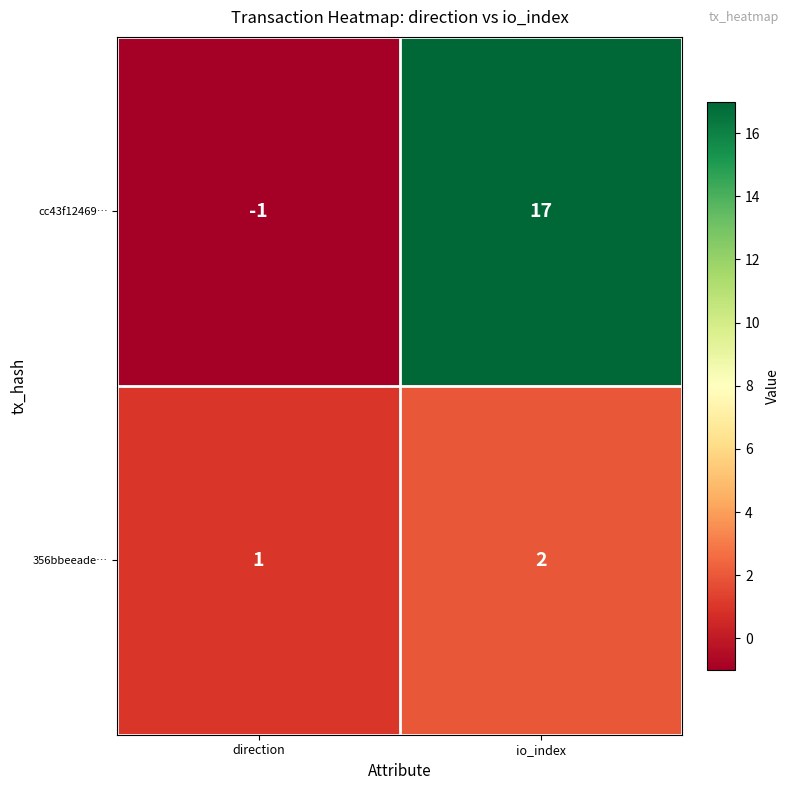

Which category has the lowest value in the cc43f12469… series?

direction